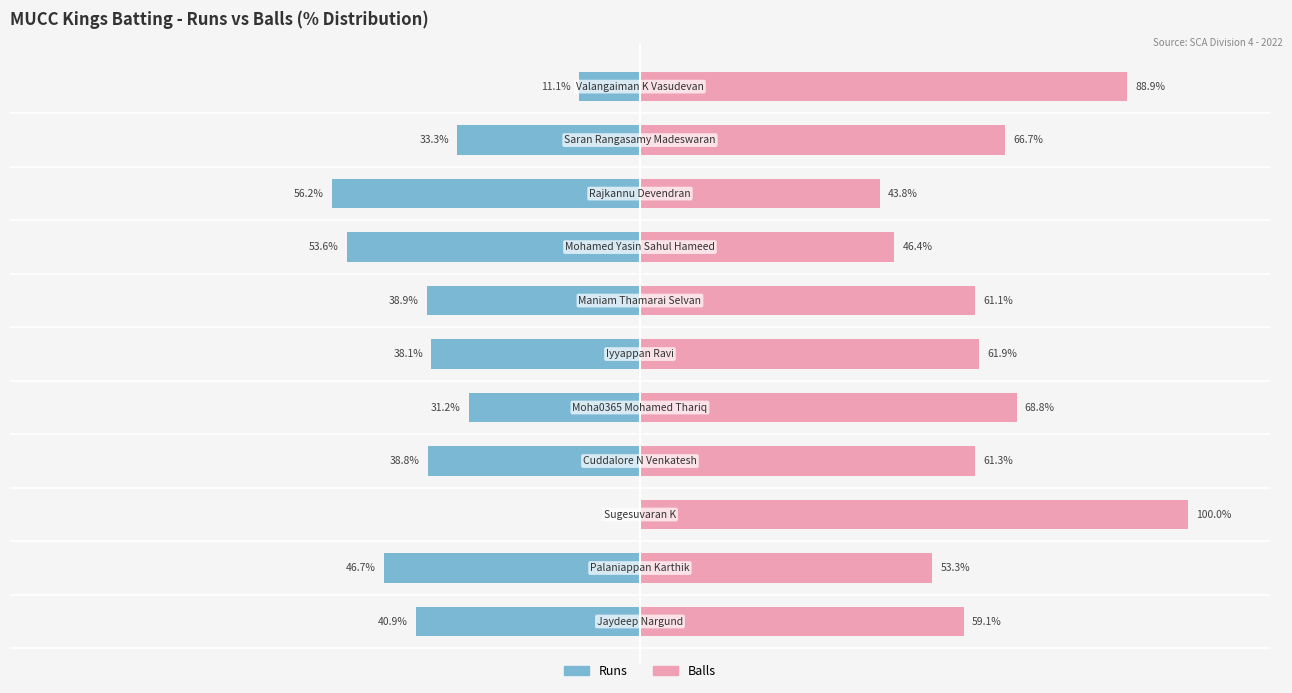

Does the chart contain stacked bars?

No